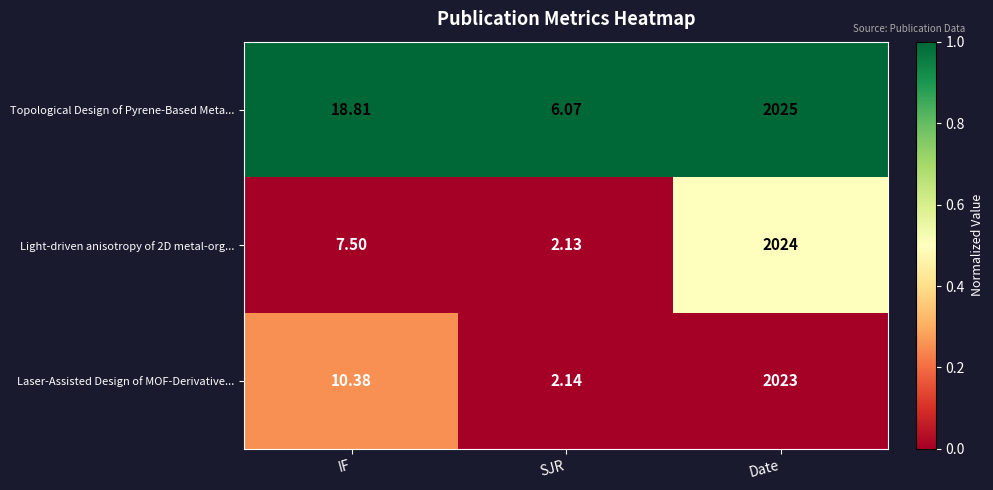

Between IF and SJR, which series saw the biggest shift?

Topological Design of Pyrene-Based Meta...